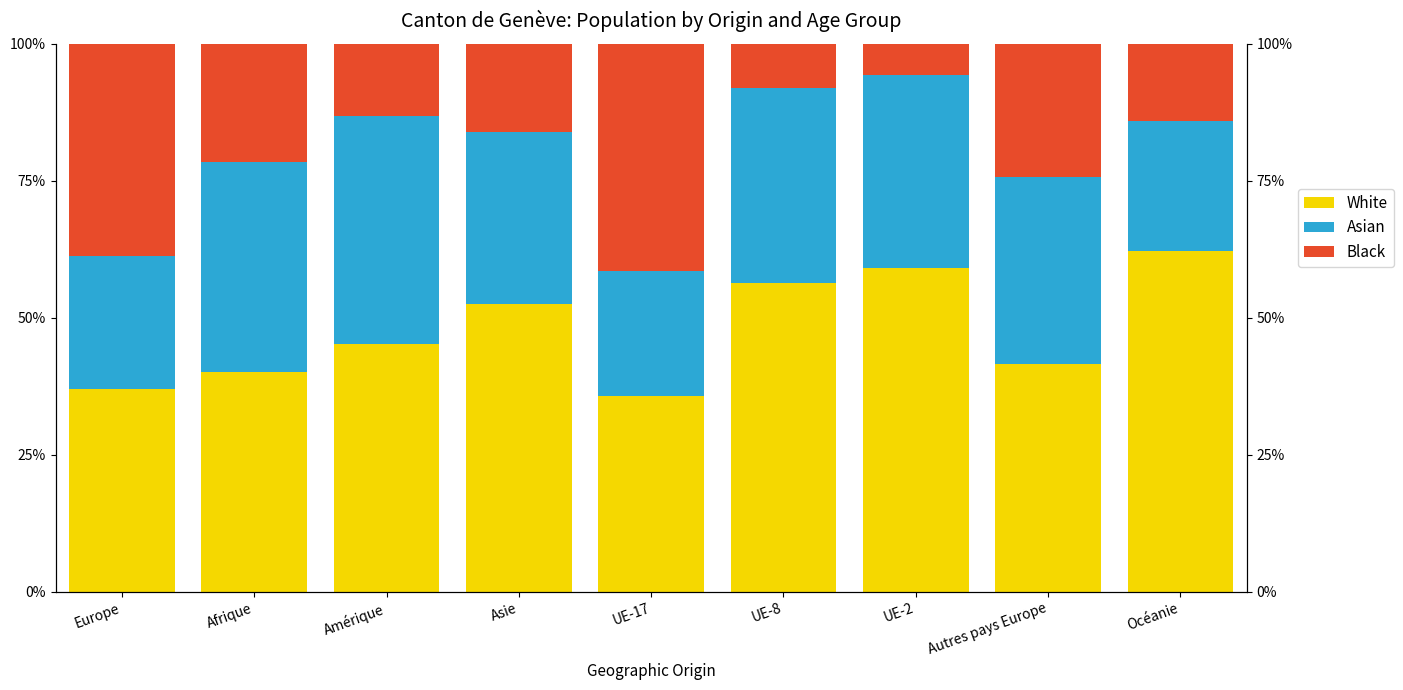

Reading left to right, transcribe all the data shown in this chart.

White: Europe=37.0	Afrique=40.1	Amérique=45.2	Asie=52.6	UE-17=35.7	UE-8=56.4	UE-2=59.1	Autres pays Europe=41.6	Océanie=62.3
Asian: Europe=24.2	Afrique=38.4	Amérique=41.7	Asie=31.3	UE-17=22.8	UE-8=35.6	UE-2=35.2	Autres pays Europe=34.2	Océanie=23.7
Black: Europe=38.8	Afrique=21.5	Amérique=13.1	Asie=16.1	UE-17=41.5	UE-8=8.0	UE-2=5.8	Autres pays Europe=24.2	Océanie=14.0